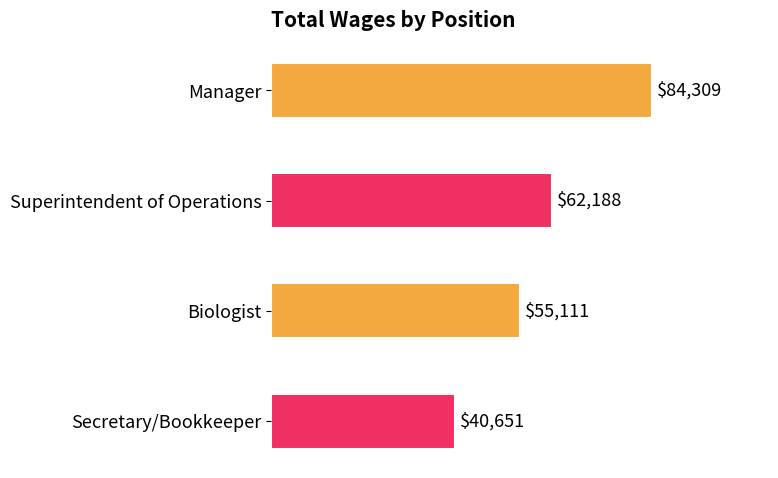

What is the difference between the second highest and minimum values?

21537